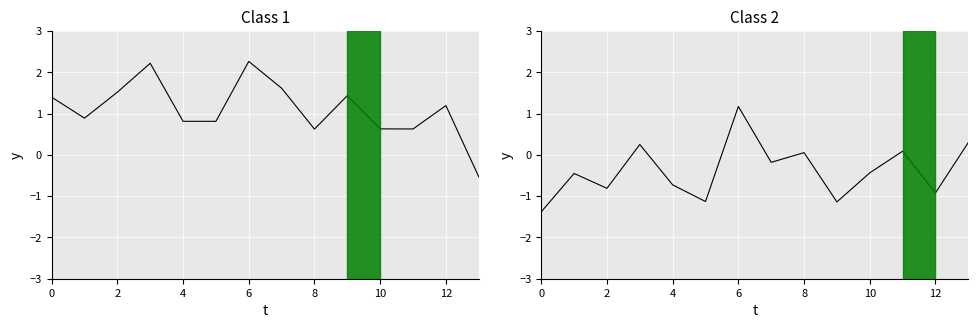

Which series has the largest range (max minus min)?

public